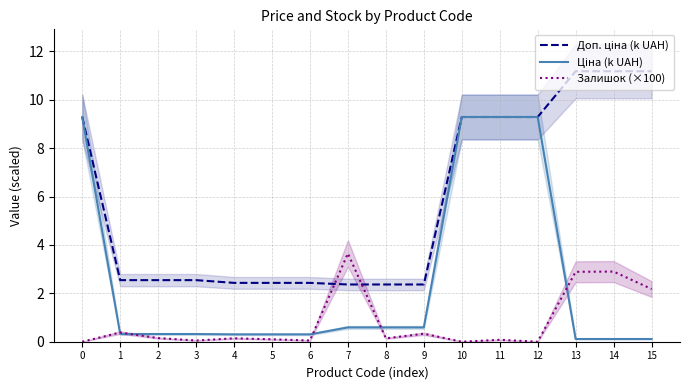

What is the spread (max minus min) of values at 0?

9.3